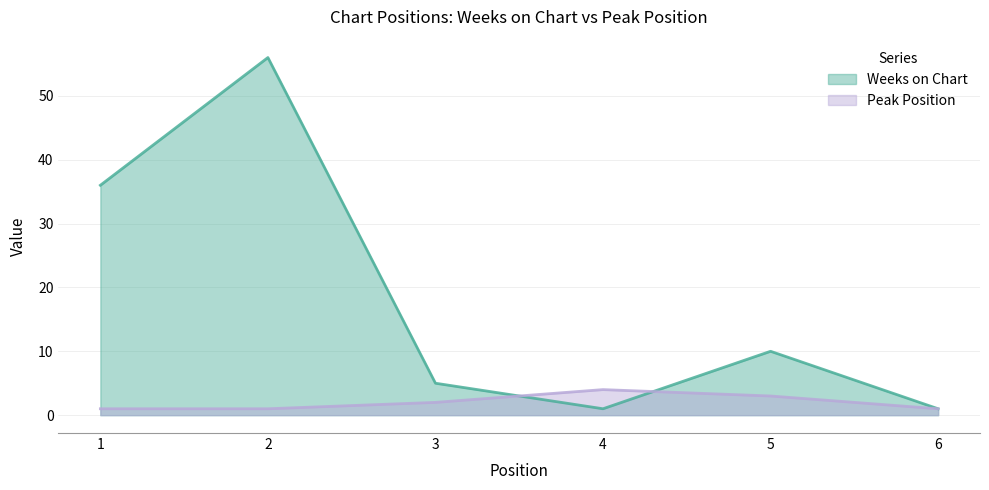

How many data points in Peak Position are less than 2?

3